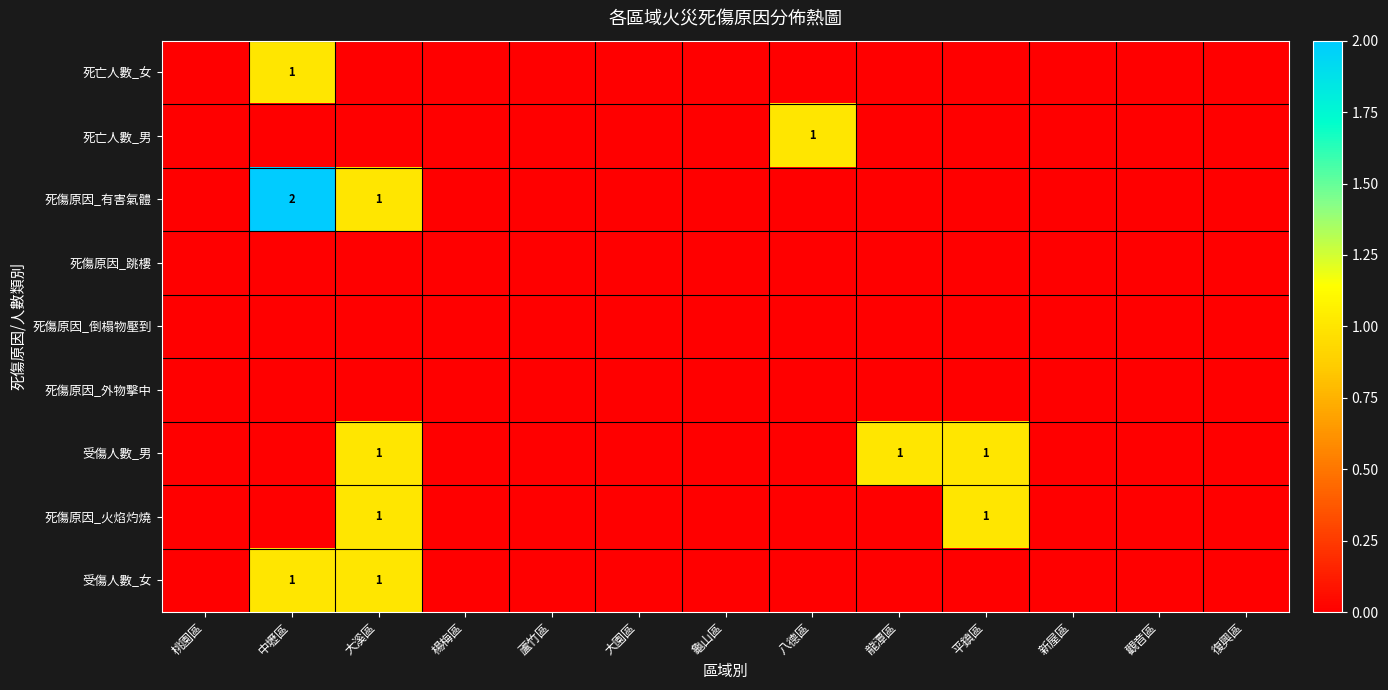

List the series in order of their peak value, highest first.

死傷原因_有害氣體, 死亡人數_女, 死亡人數_男, 受傷人數_男, 死傷原因_火焰灼燒, 受傷人數_女, 死傷原因_跳樓, 死傷原因_倒榻物壓到, 死傷原因_外物擊中